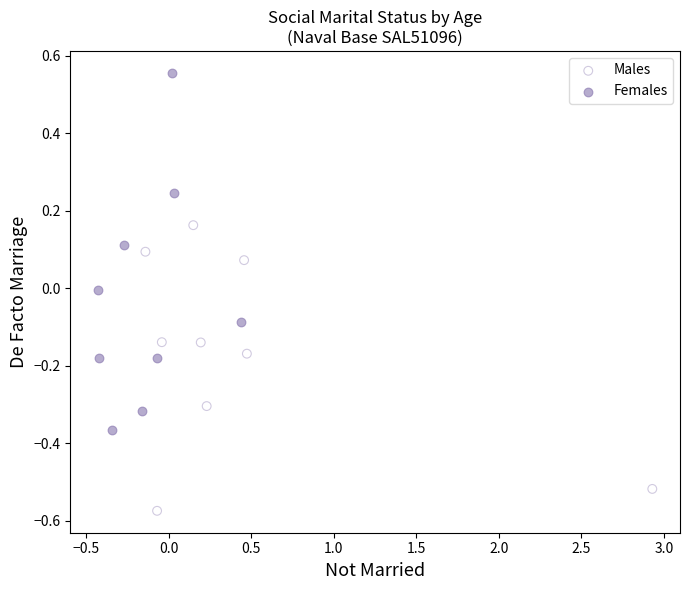

Which series reaches the minimum Y coordinate?

Males